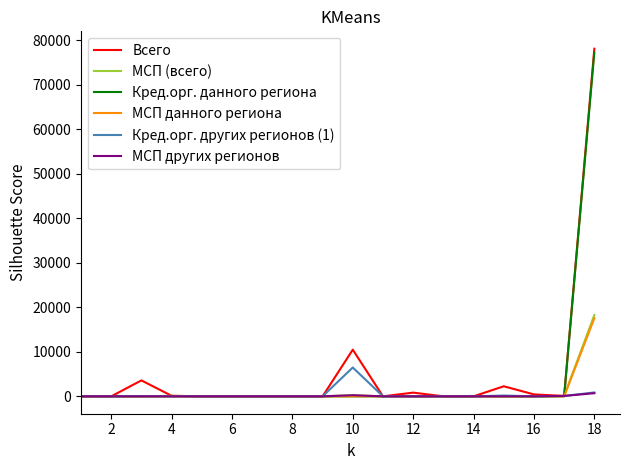

What is the maximum value for МСП (всего)?

18275